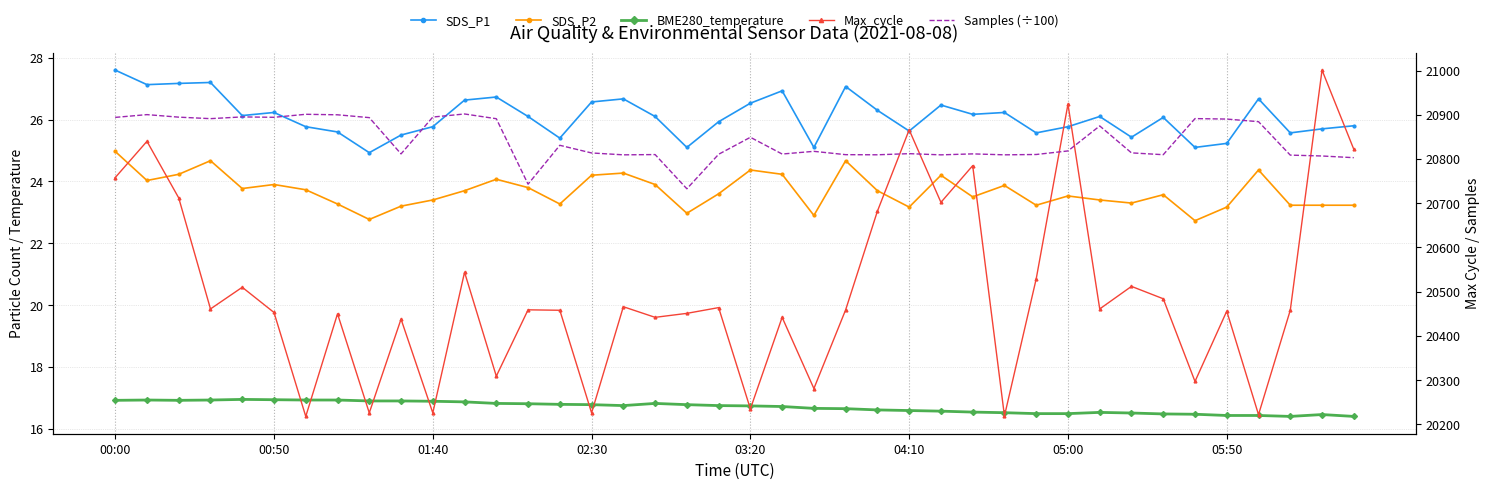

Which series changed the most between 31 and 39?

Max_cycle